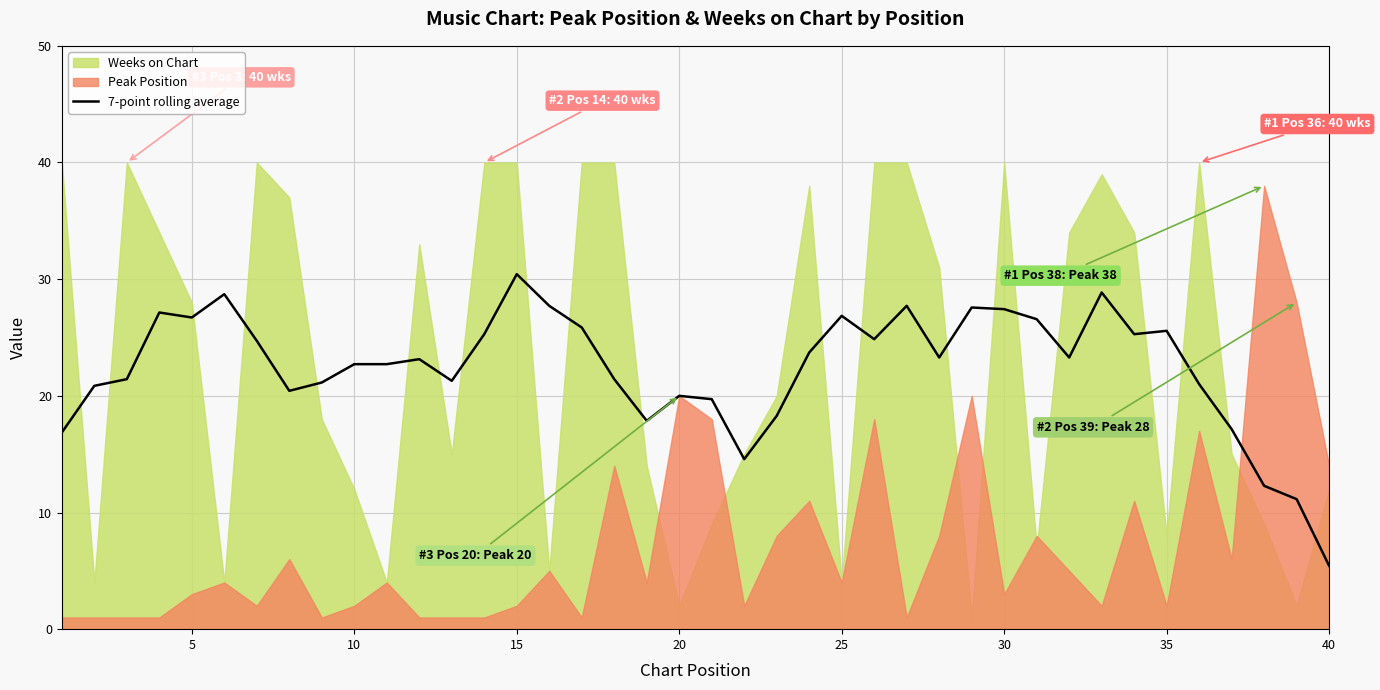

At which label does 7-point rolling average reach its minimum?

40